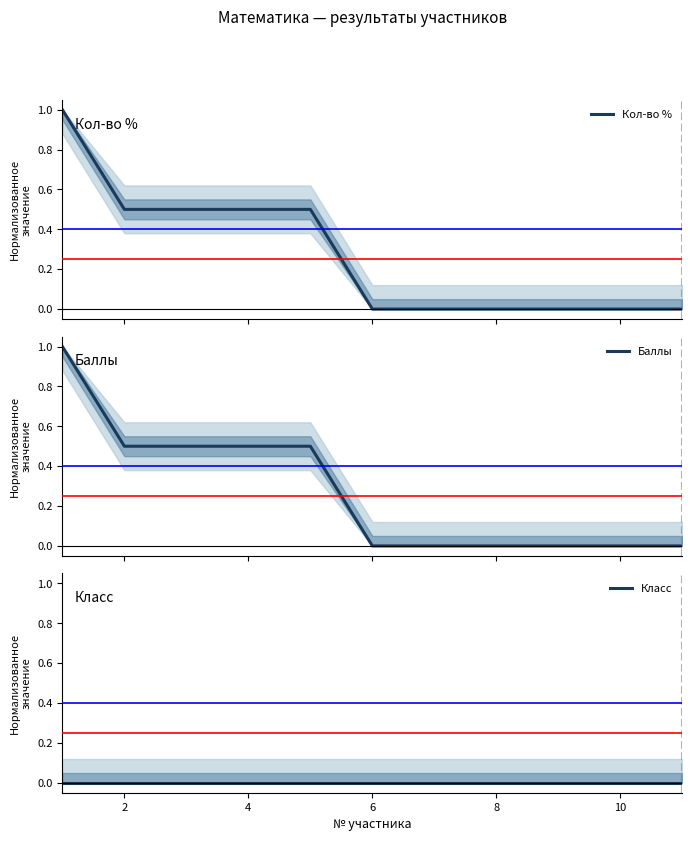

Does the chart display data point markers on the line(s)?

No